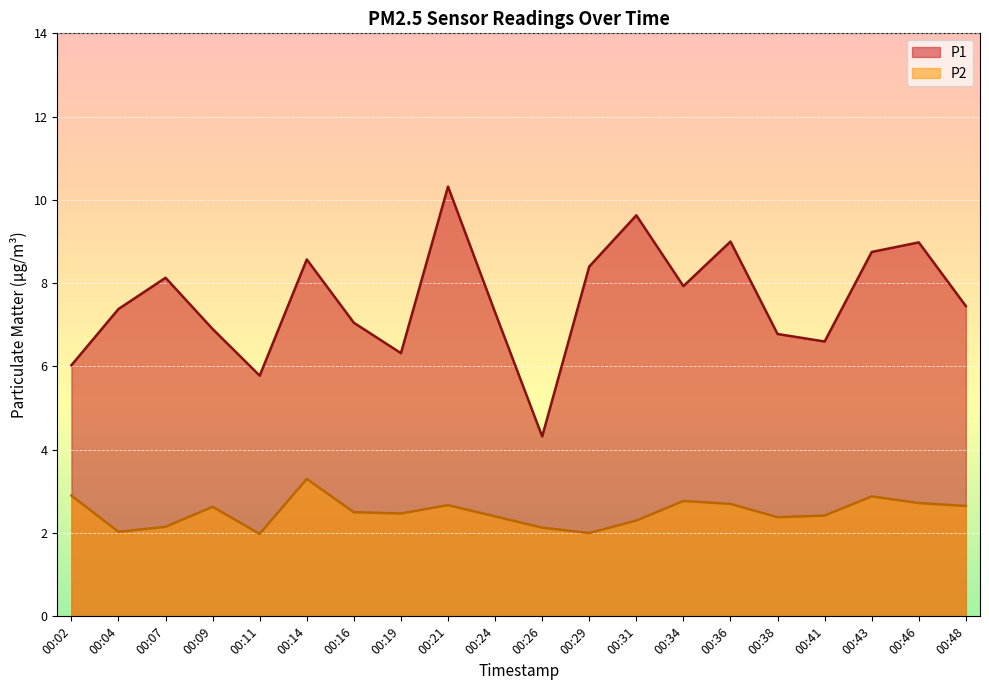

Which series has the largest range (max minus min)?

P1